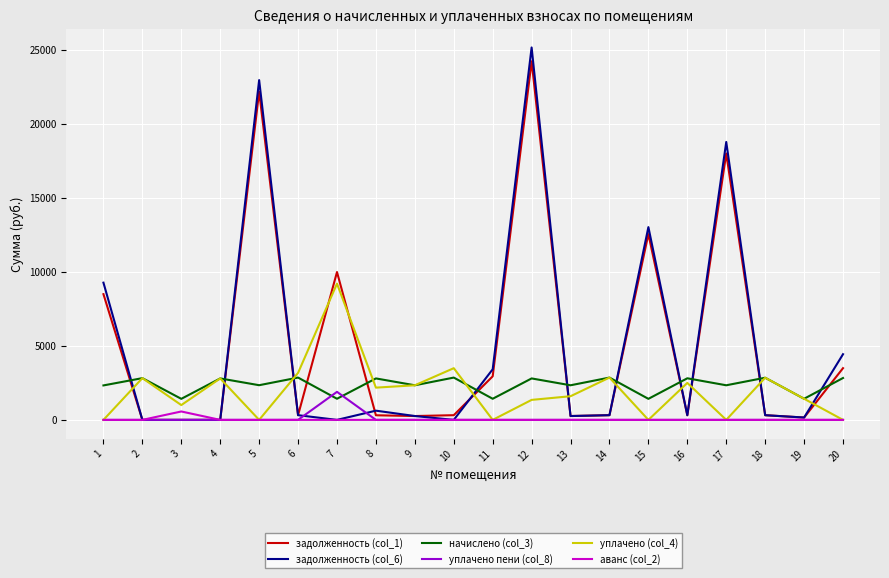

Is the value of задолженность (col_6) at 17 greater than the value of уплачено (col_4) at 9?

Yes